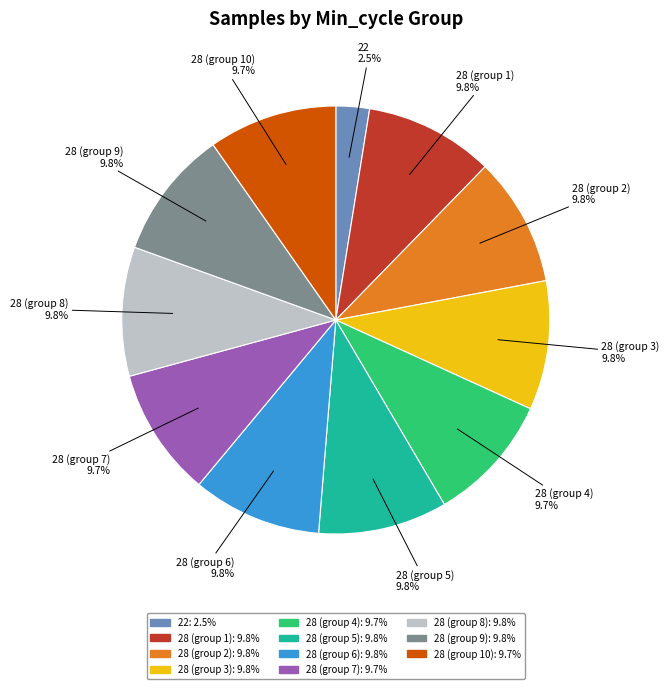

Is there any slice that represents more than half of the pie?

No